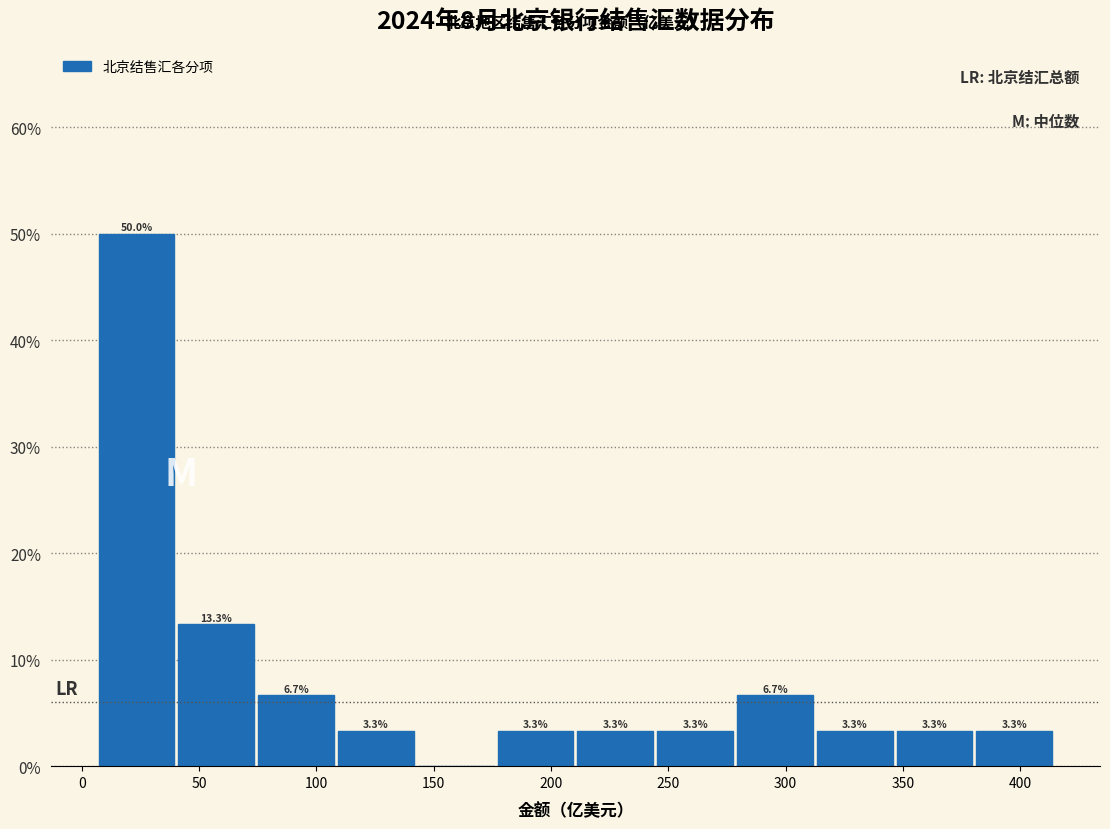

Over which range of the x-axis is the bar tallest?

5 to 40